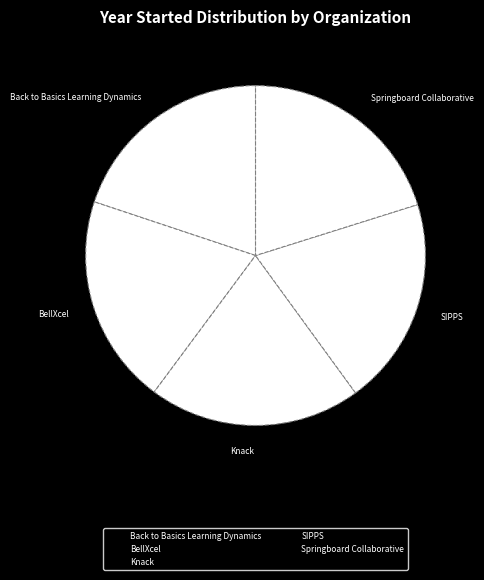

True or false: SIPPS accounts for 20% of the total.

True